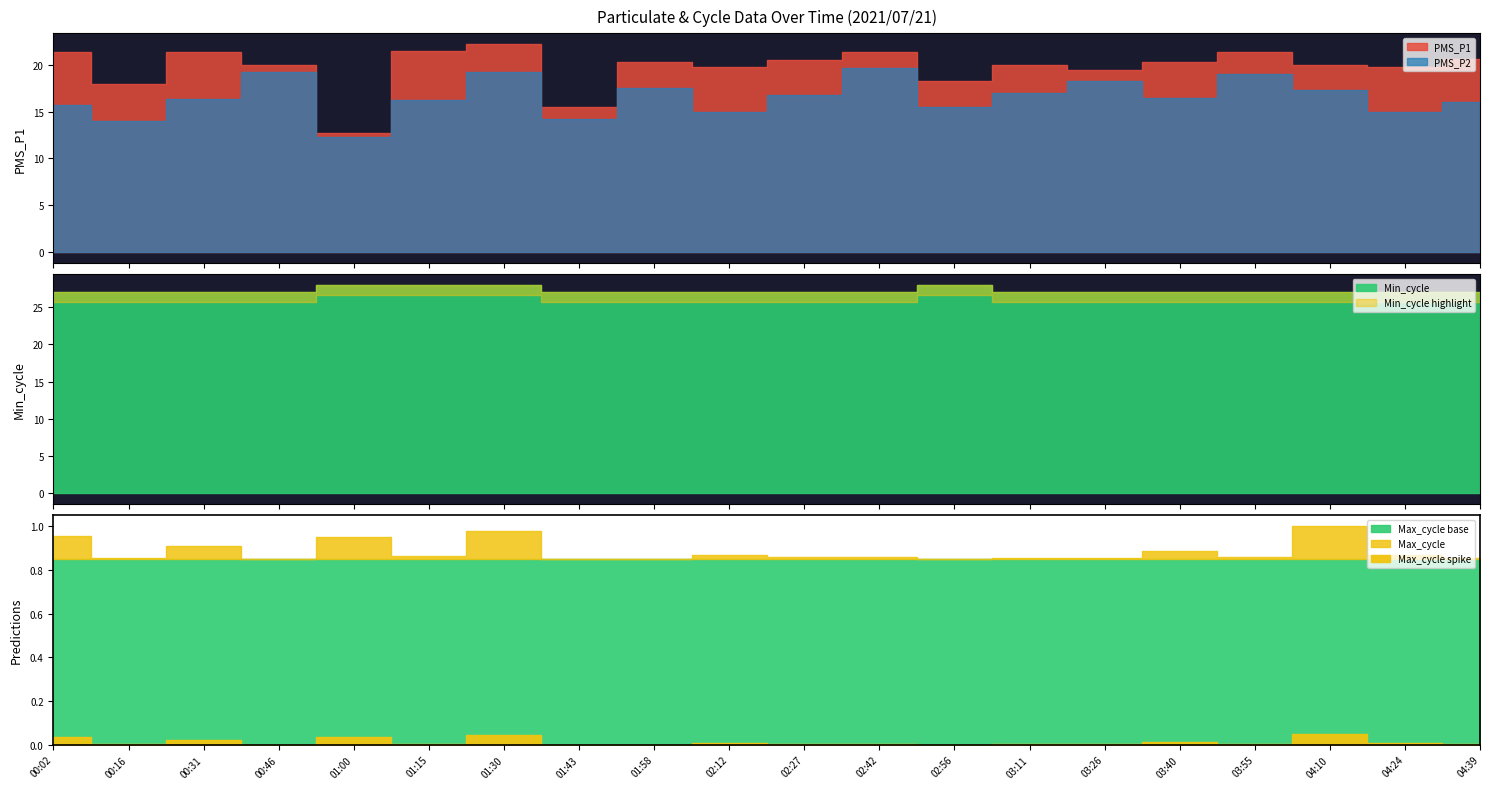

True or false: PMS_P2 and PMS_P1 intersect in this chart.

False